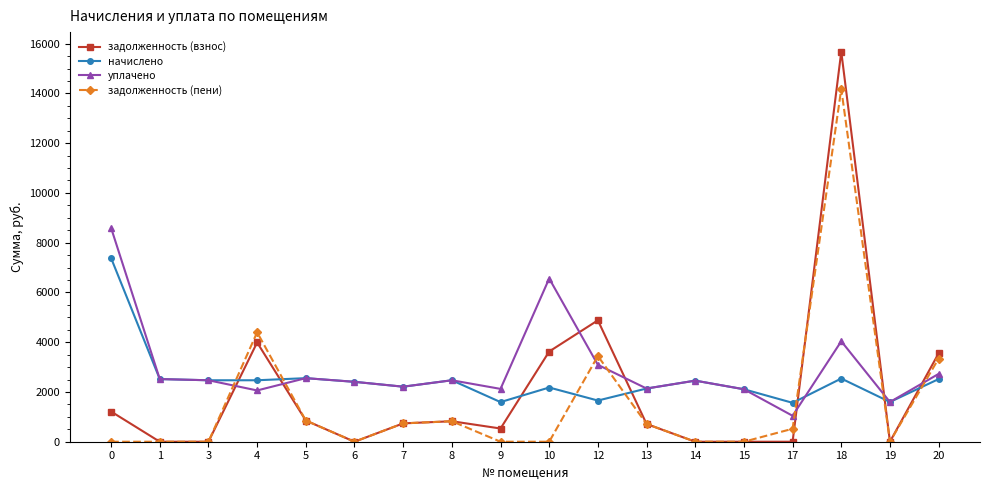

How many categories are shown in the chart?

18